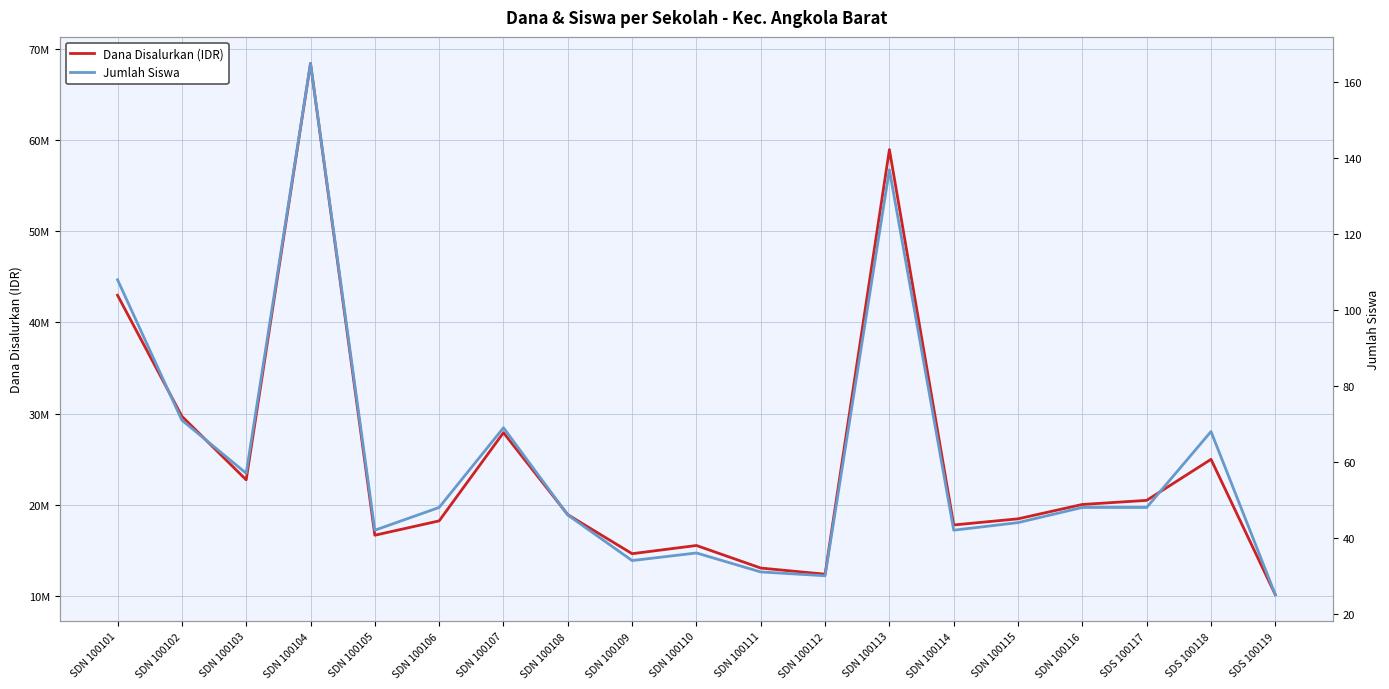

Which has a higher value, SDN 100101 or SDN 100103?

SDN 100101